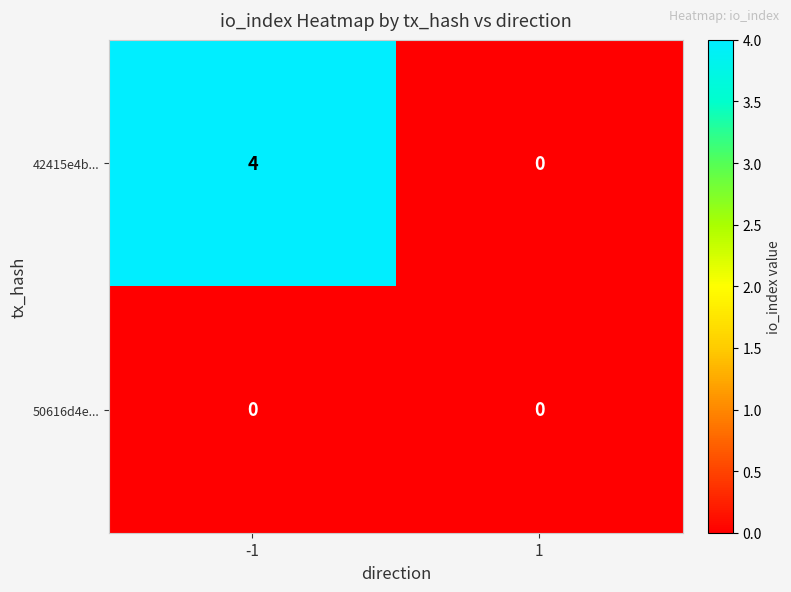

What is the maximum value shown in the chart?

4